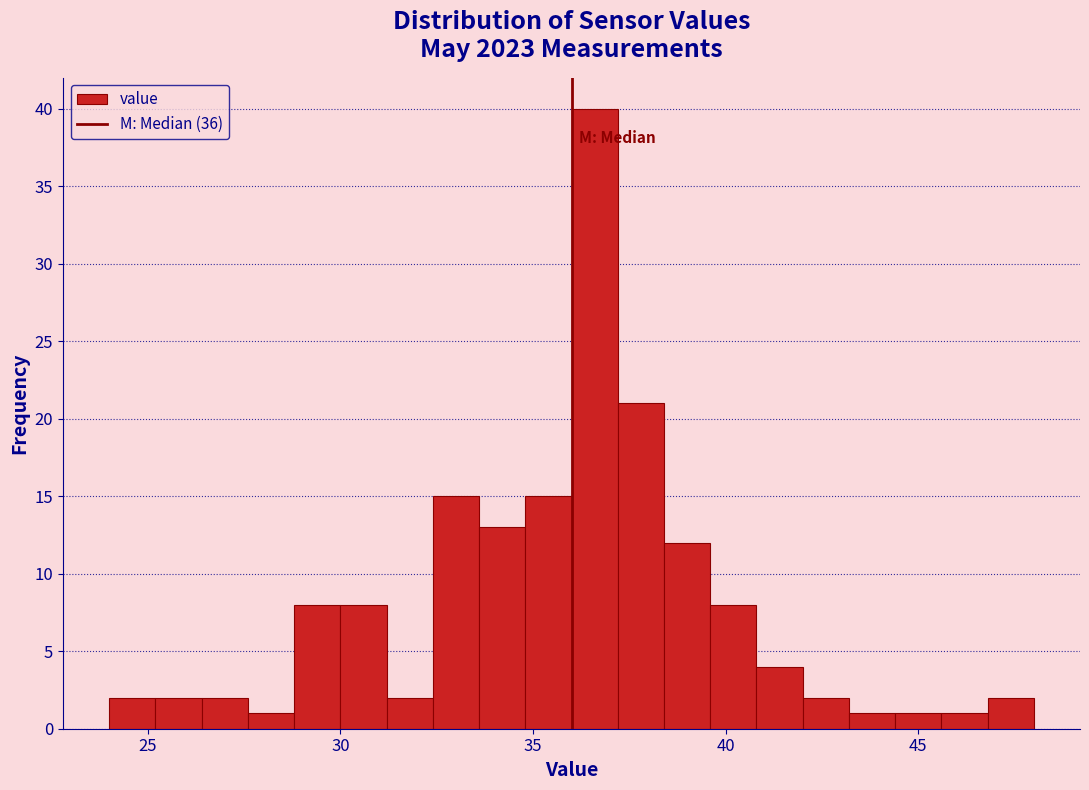

Around what value on the x-axis is the tallest bar? Give the approximate position of its centre, as read against the axis.

36.5